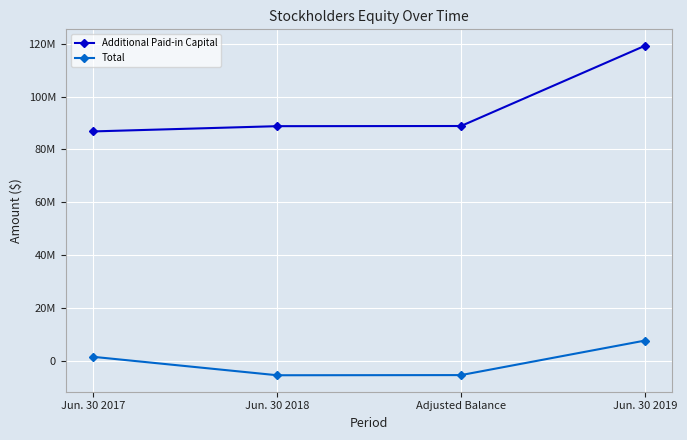

True or false: Total and Additional Paid-in Capital intersect in this chart.

False